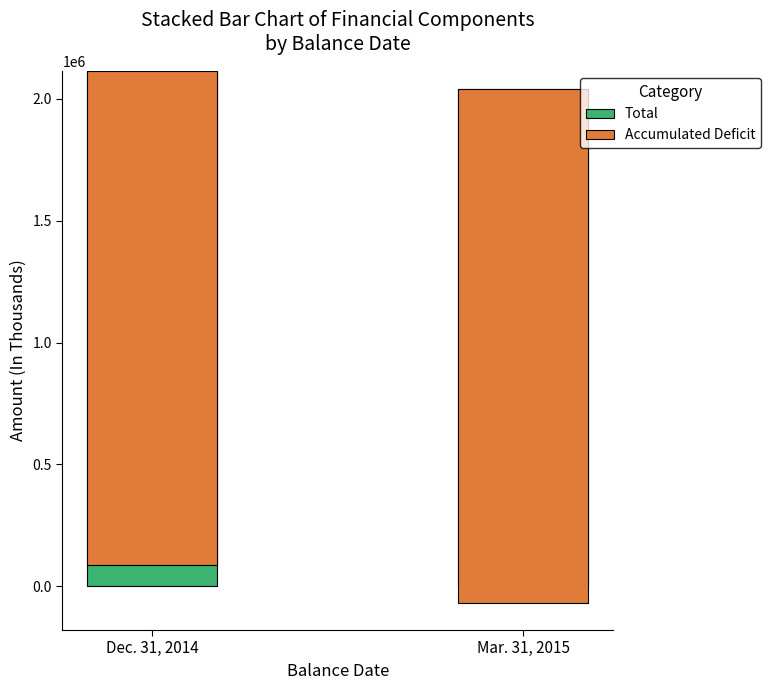

Is the value of Total at Dec. 31, 2014 greater than the value of Accumulated Deficit at Mar. 31, 2015?

Yes